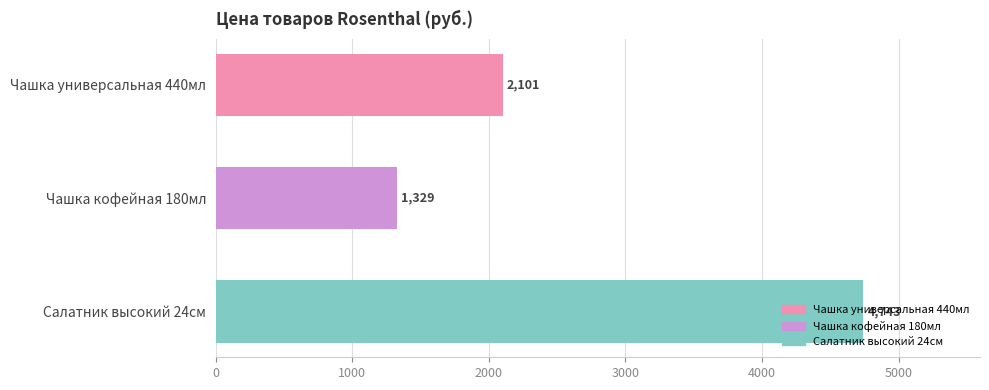

Rank the categories by value from lowest to highest.

Чашка кофейная 180мл, Чашка универсальная 440мл, Салатник высокий 24см